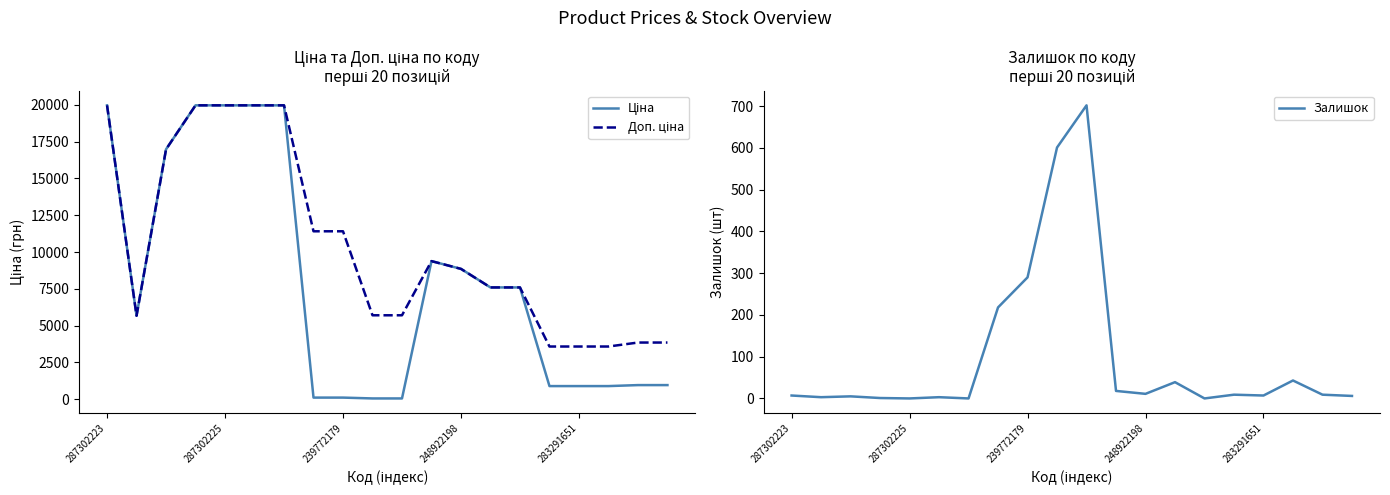

True or false: Ціна and Доп. ціна intersect in this chart.

False